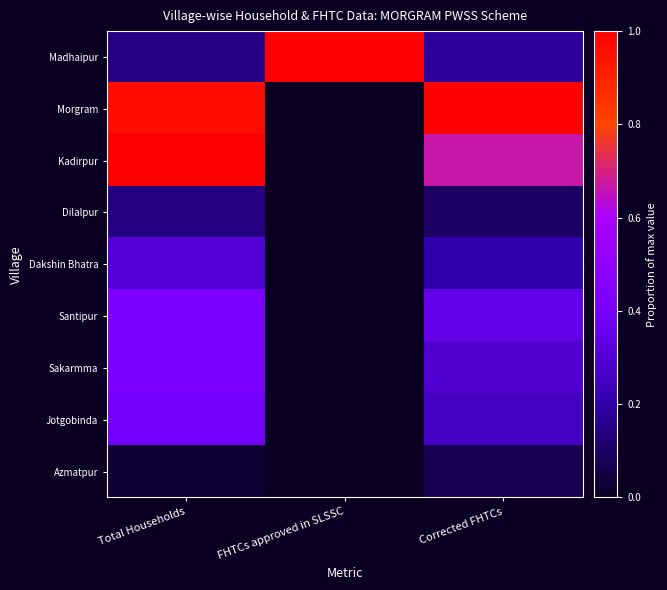

At which category is the sum across all series the highest?

Total Households